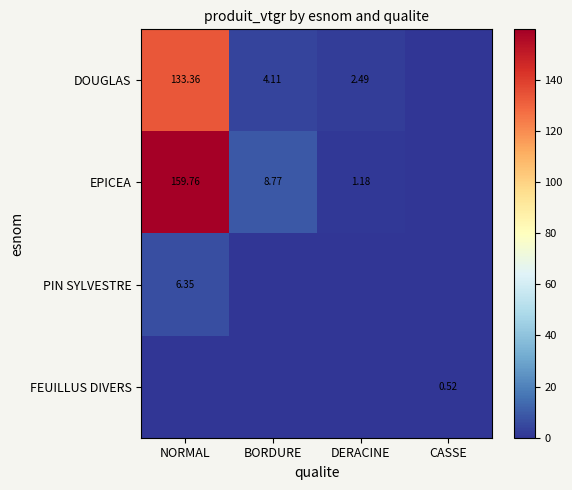

True or false: PIN SYLVESTRE has a value of 0.0 at DERACINE.

True